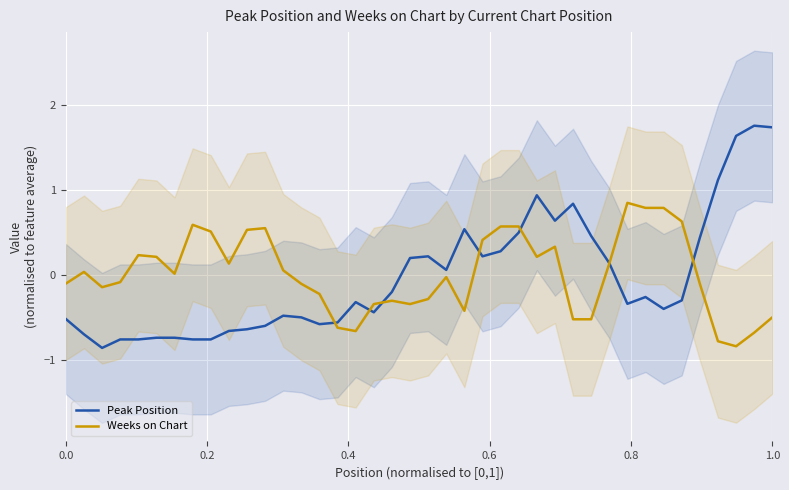

What is the smallest value displayed?

-0.9